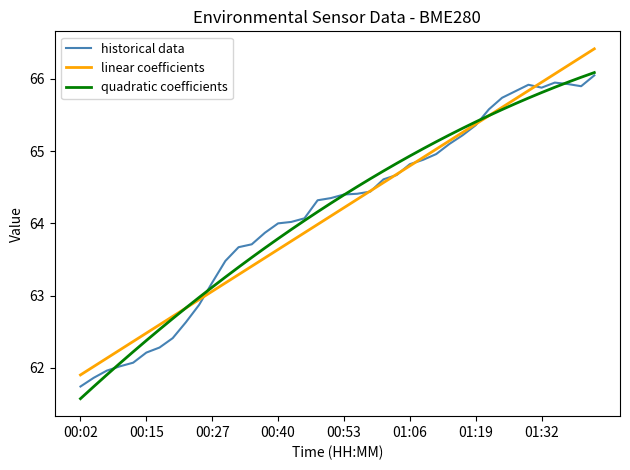

What is the maximum value shown in the chart?

66.4